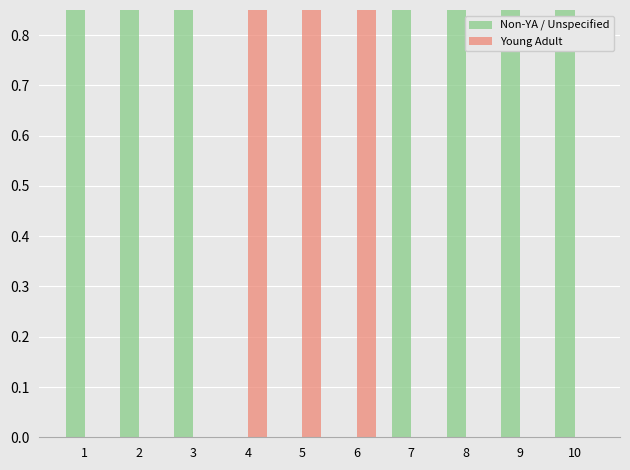

Read the Young Adult value at 5.

1